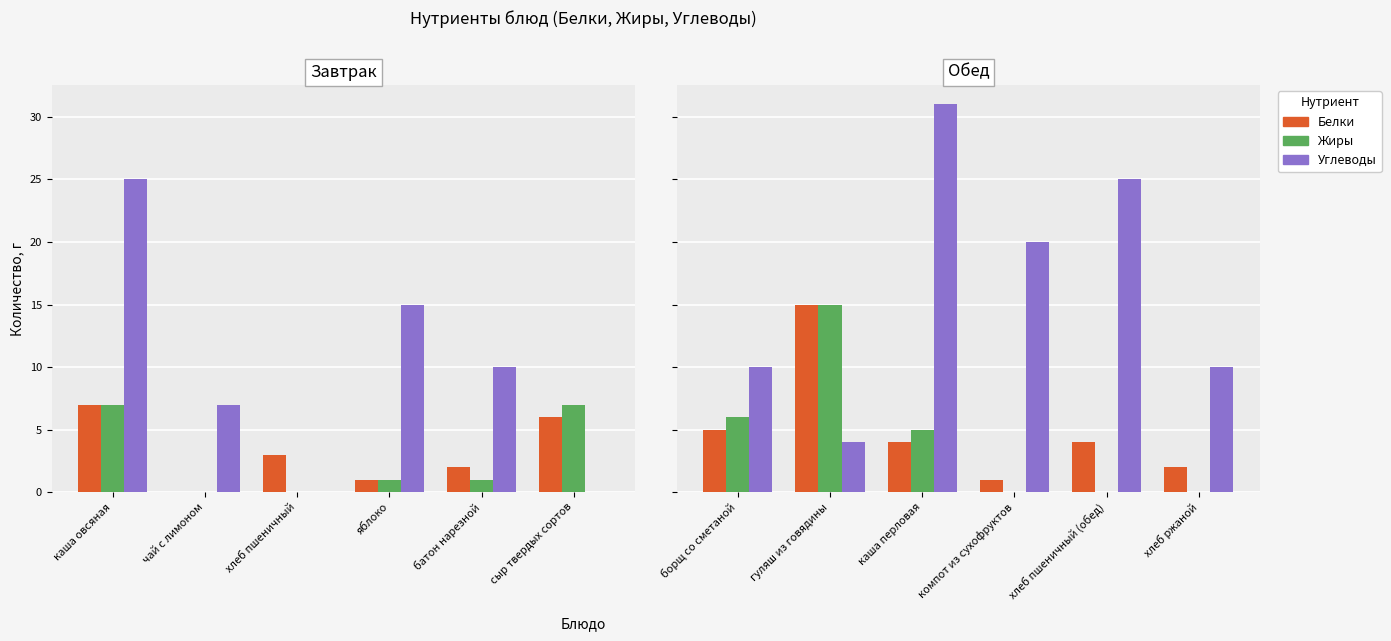

Which series has the widest spread of values?

Углеводы